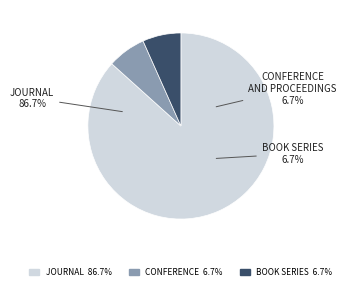

Between journal and conference and proceedings, which is larger?

journal